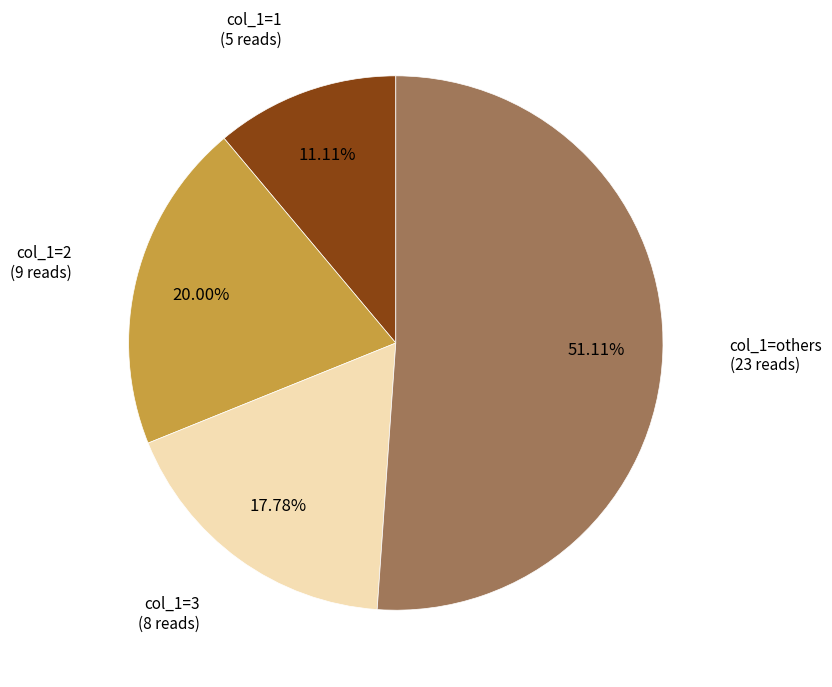

Is the sum of col_1=1 and col_1=others greater than half?

Yes